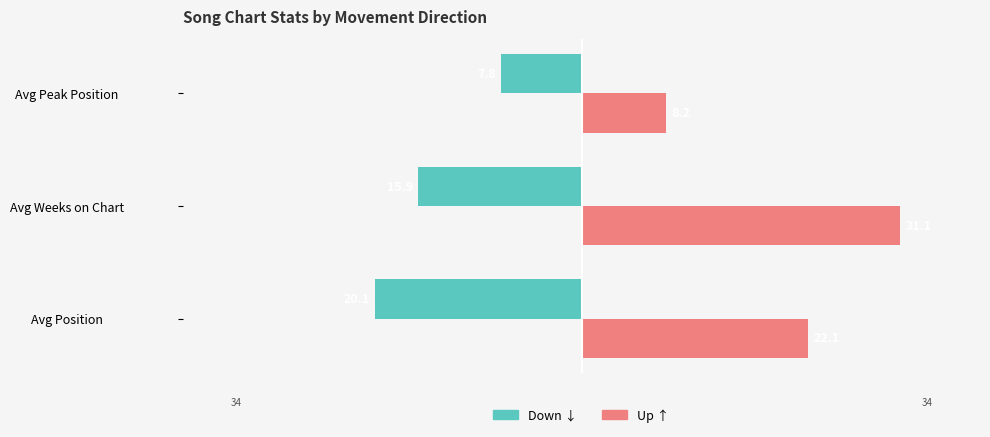

What is the value of the up bar at the 2nd from the left?

31.1